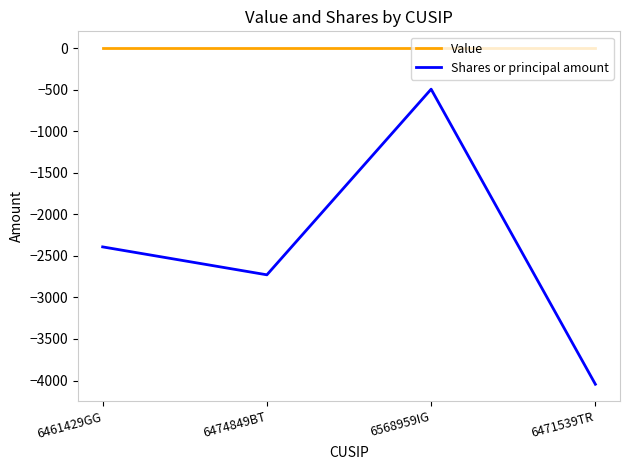

True or false: Shares or principal amount and Value cross at least once.

False